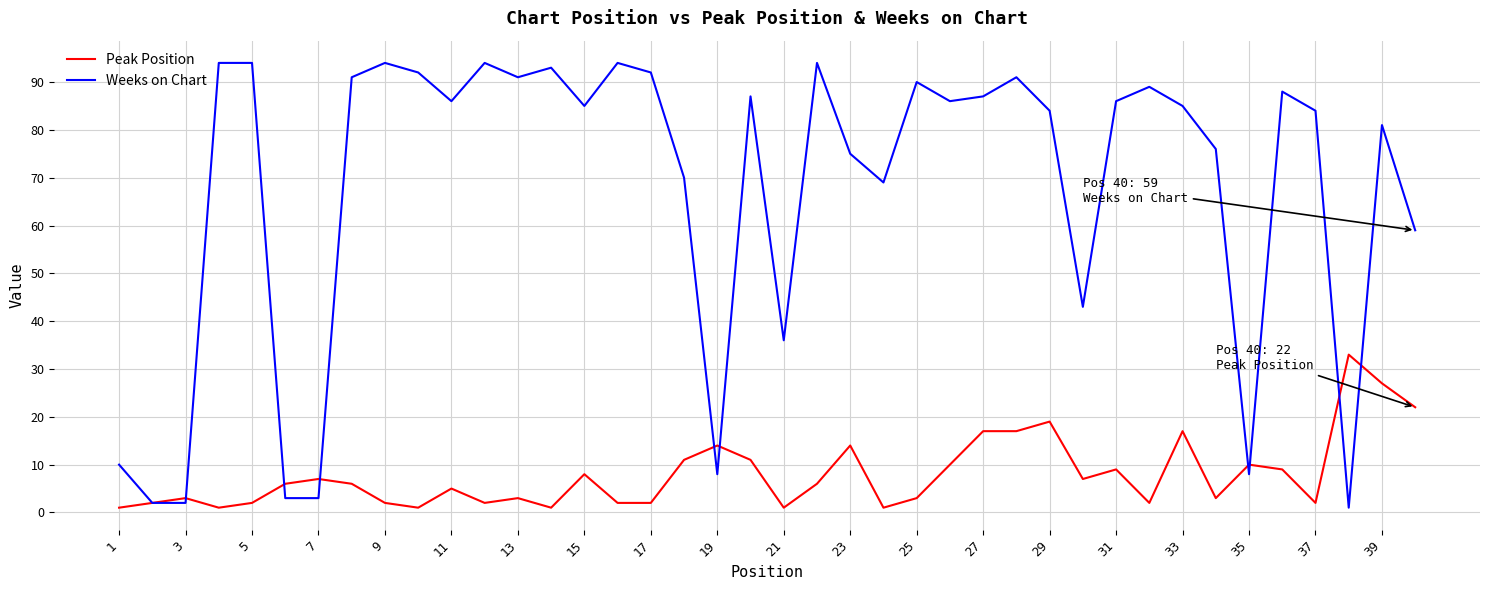

What is the sum of all Peak Position values?

319